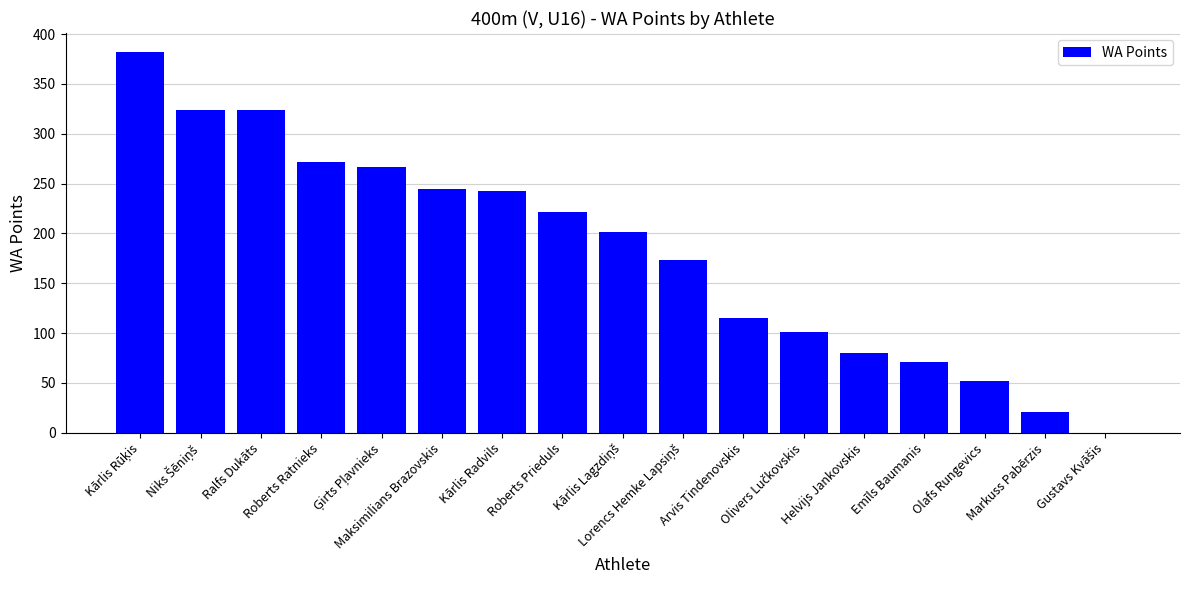

What is the maximum value shown in the chart?

382